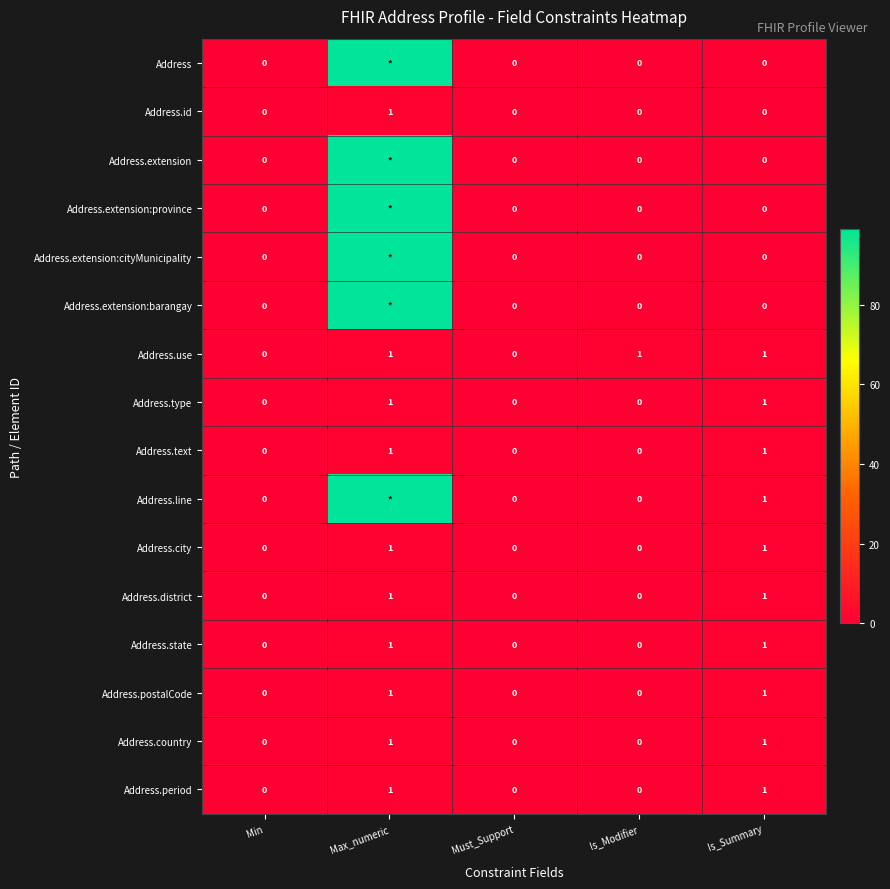

What is the difference between the maximum and minimum values in the Address.postalCode series?

1